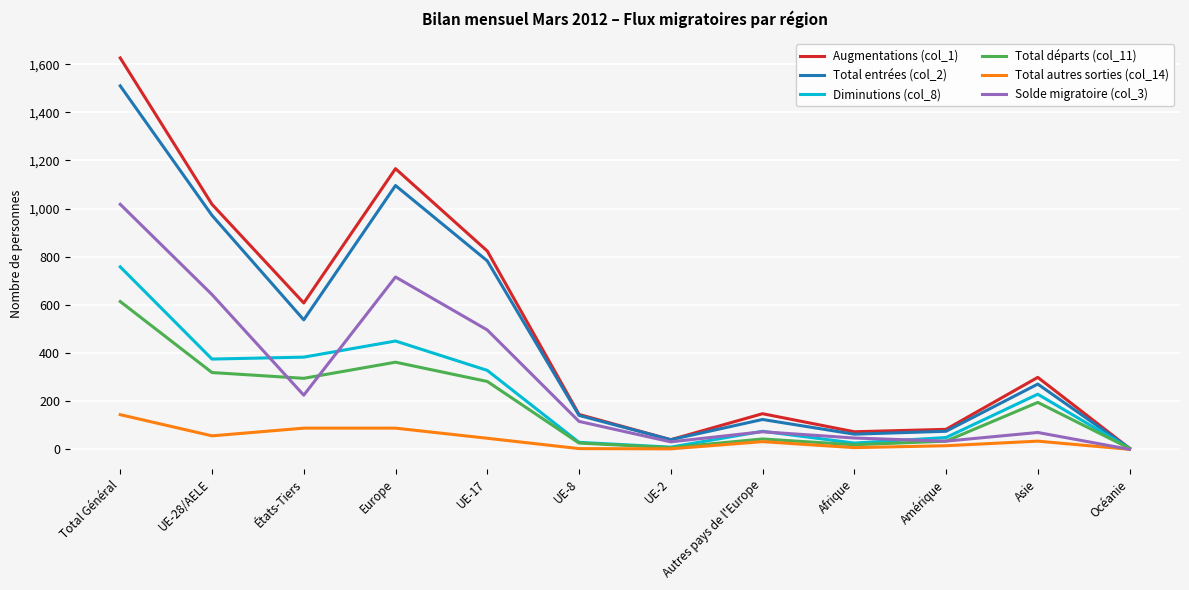

List the series in order of their peak value, lowest first.

Total autres sorties (col_14), Total départs (col_11), Diminutions (col_8), Solde migratoire (col_3), Total entrées (col_2), Augmentations (col_1)